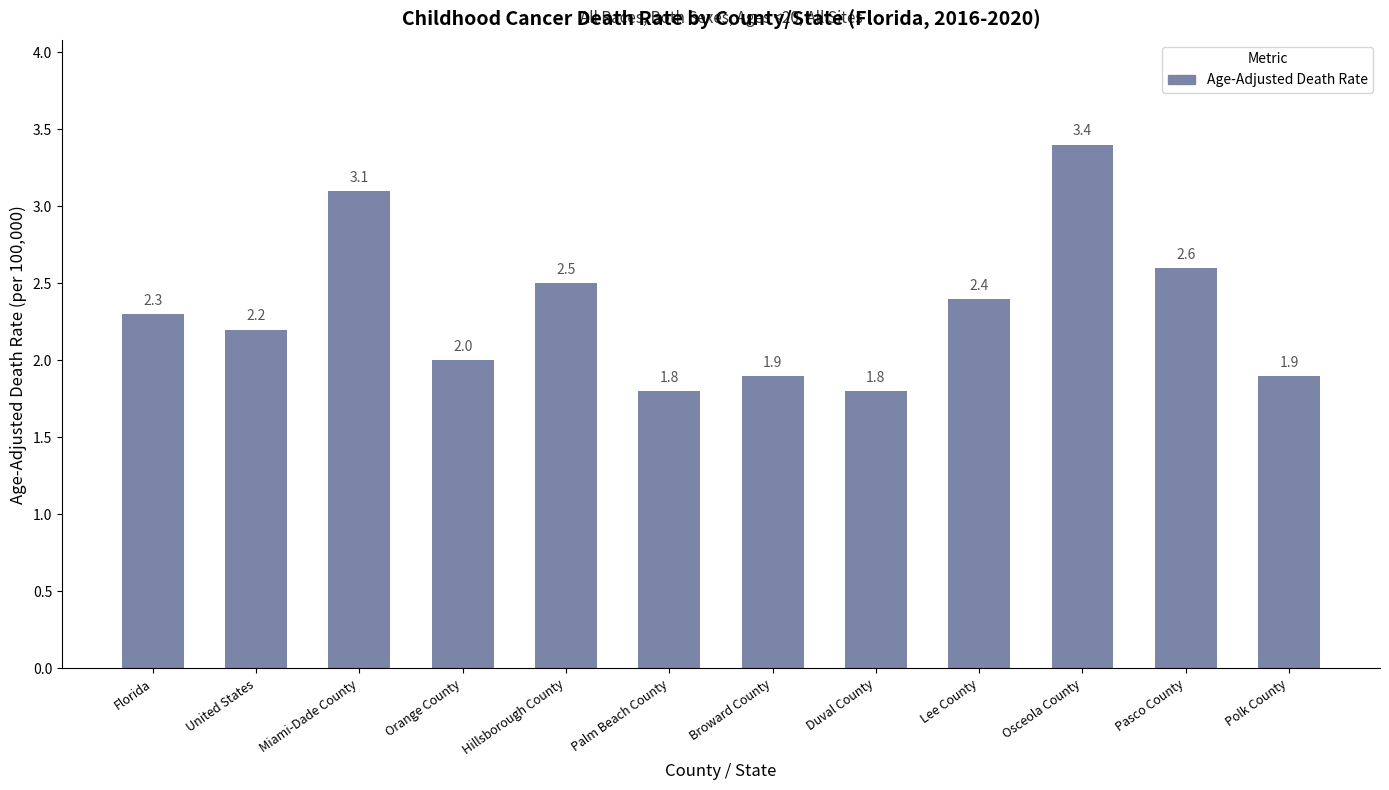

The value at Orange County is 2.6. True or false?

False